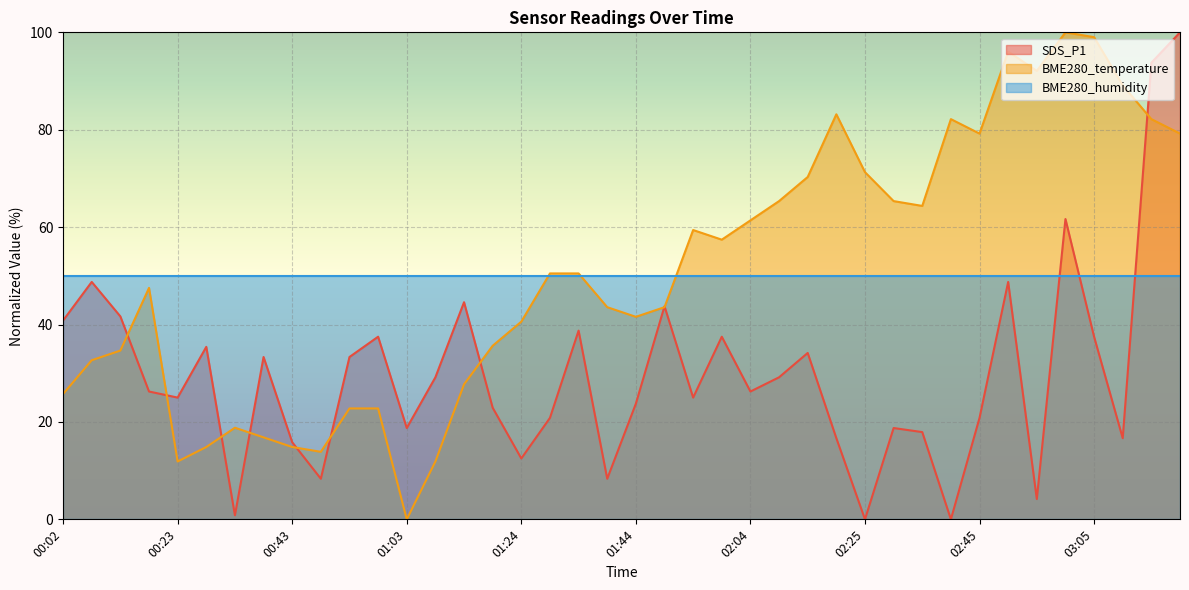

At which label is BME280_temperature closest to 50?

01:29